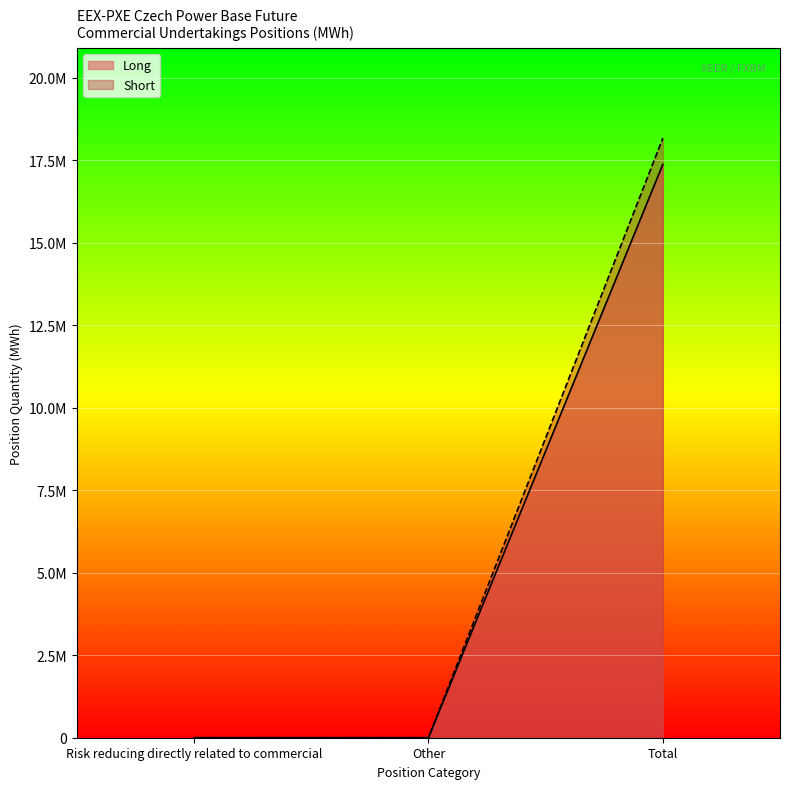

Which series has the widest spread of values?

Short